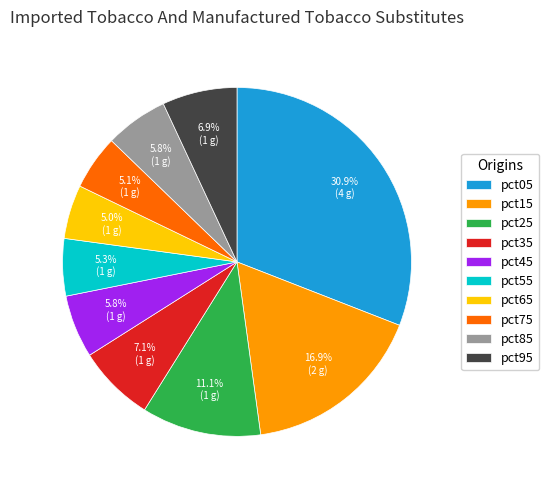

Does pct85 account for over 50% of the chart?

No